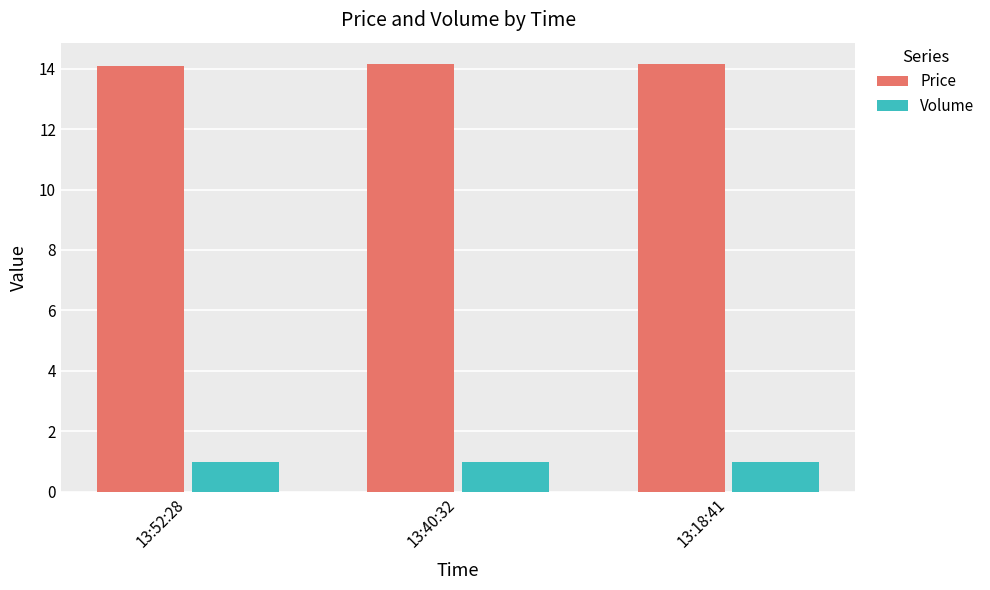

What is the lowest value of the Price series?

14.1